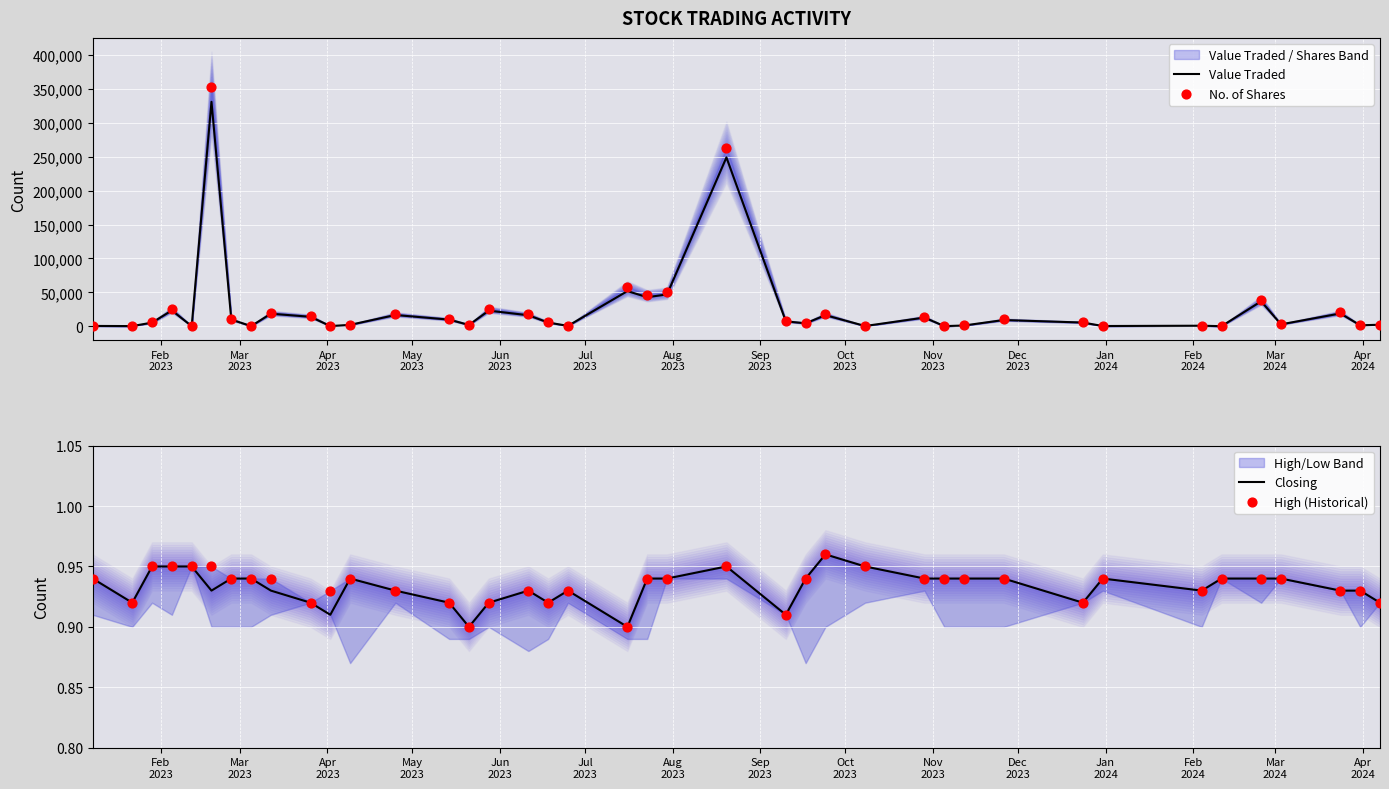

What are all the series names shown in the legend?

Value Traded, No. of Shares, Closing, High (Historical)